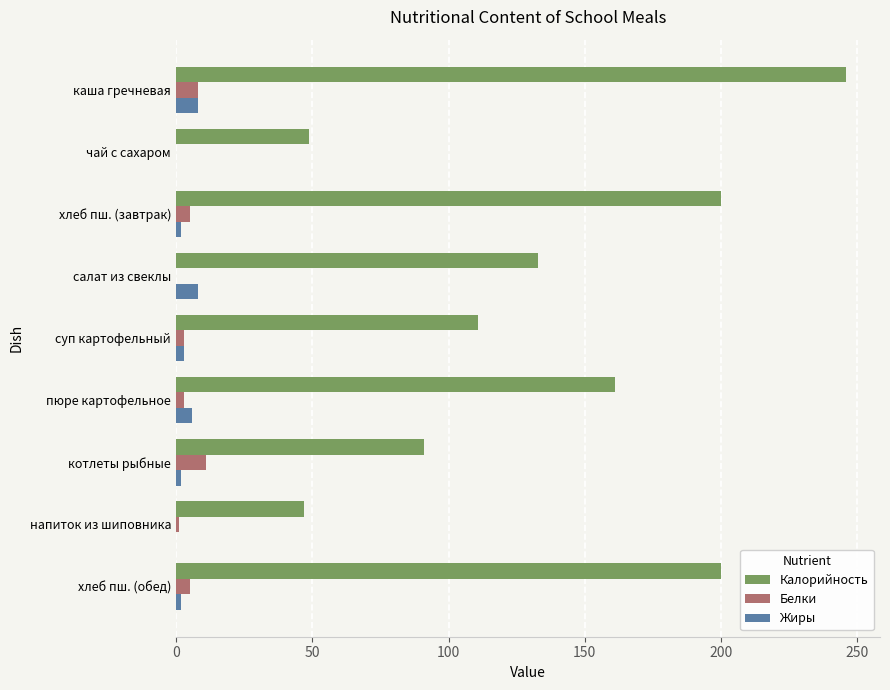

The value of Жиры at салат из свеклы is 8. True or false?

True